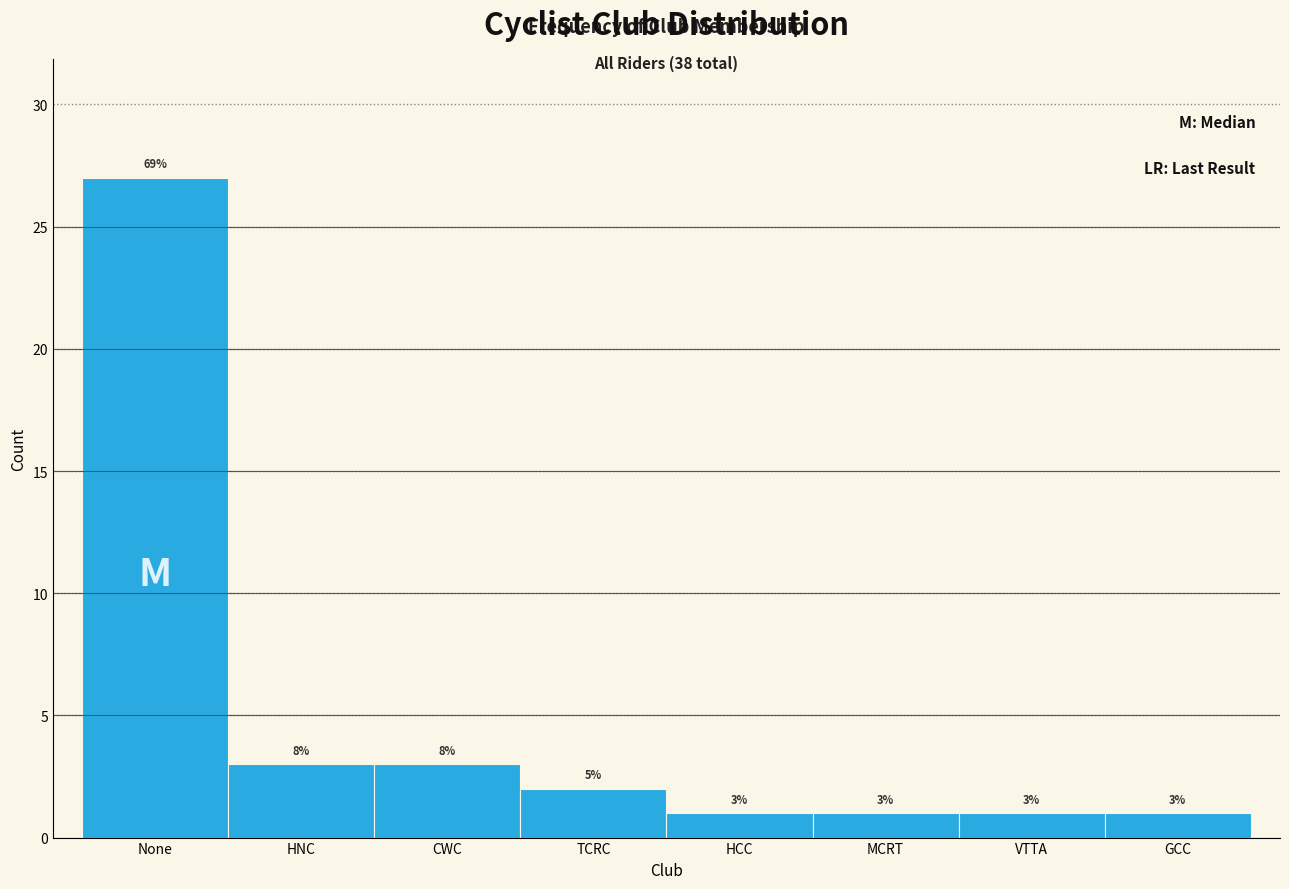

Reading left to right, extract all data points from this chart.

27	3	3	2	1	1	1	1